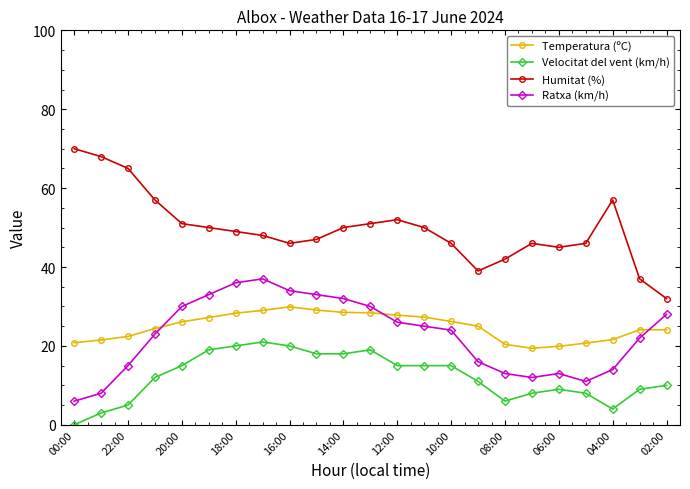

True or false: Humitat (%) has more than 0 interior local peaks.

True